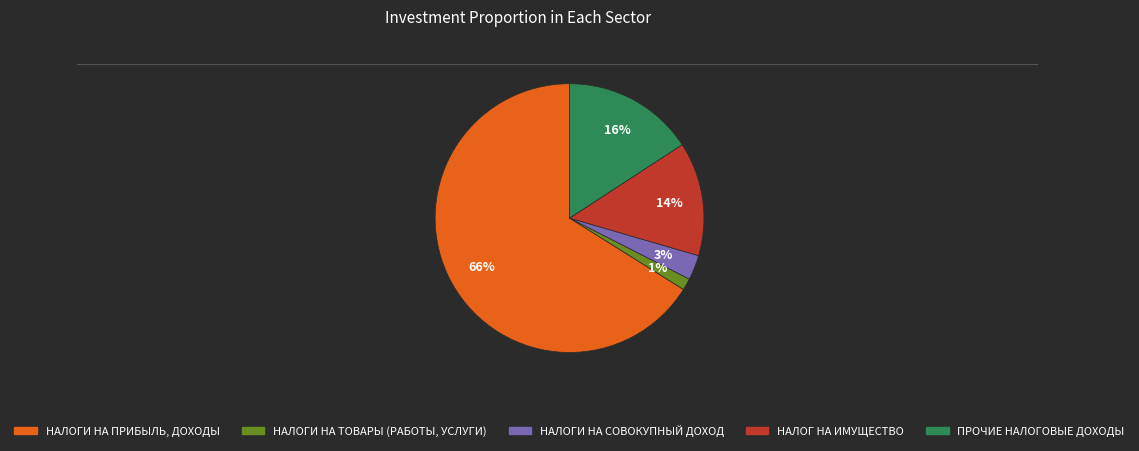

To the nearest percent, what percentage of the pie is НАЛОГИ НА ТОВАРЫ (РАБОТЫ, УСЛУГИ)?

1%